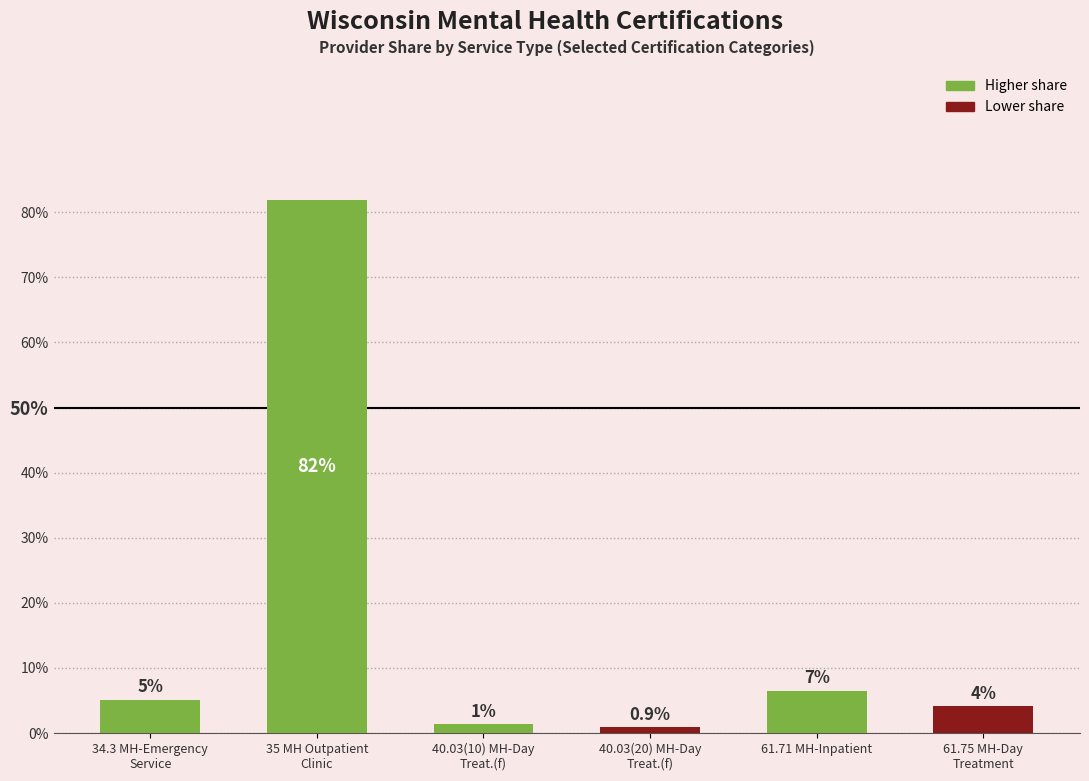

What is the ratio of the value at 35 MH Outpatient
Clinic to the value at 61.71 MH-Inpatient?

12.6